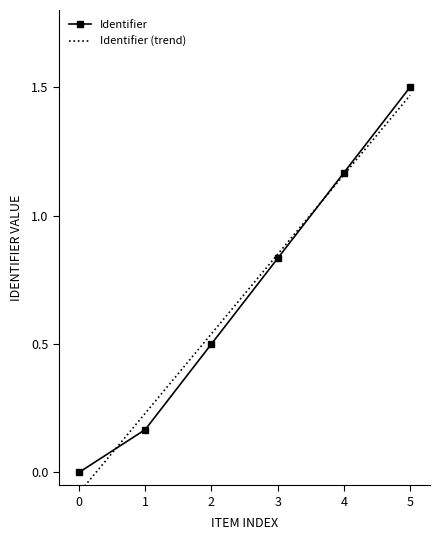

What is the sum of the Identifier values at 3 and 4?

2.0